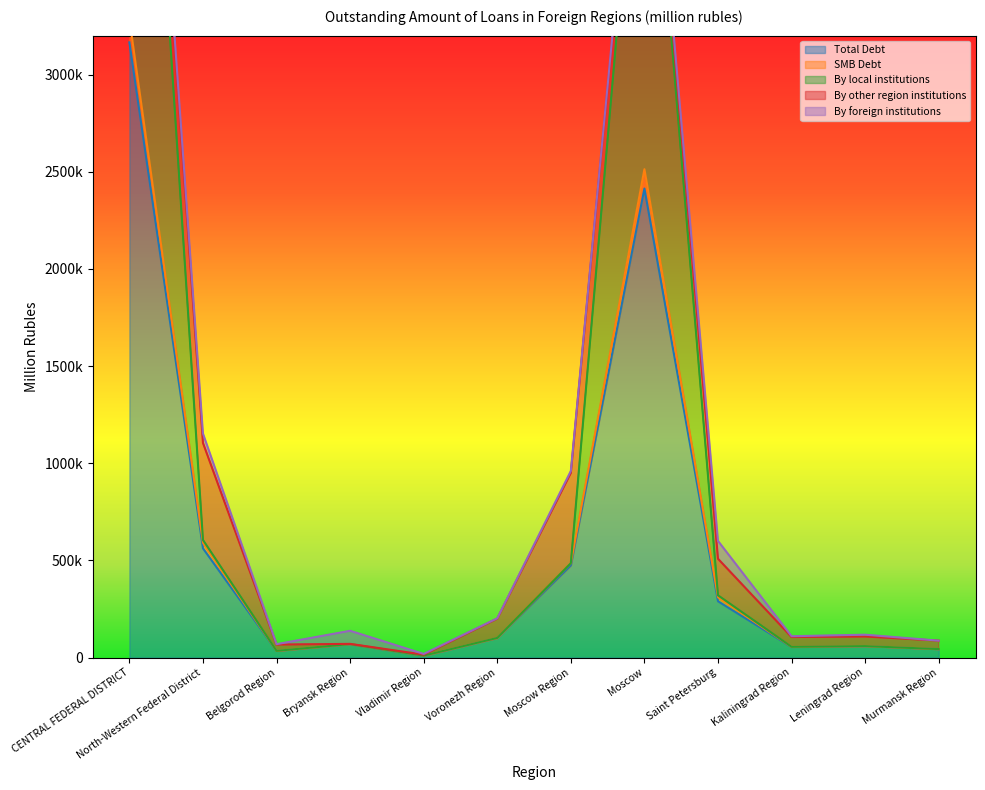

True or false: Total Debt and SMB Debt intersect in this chart.

False